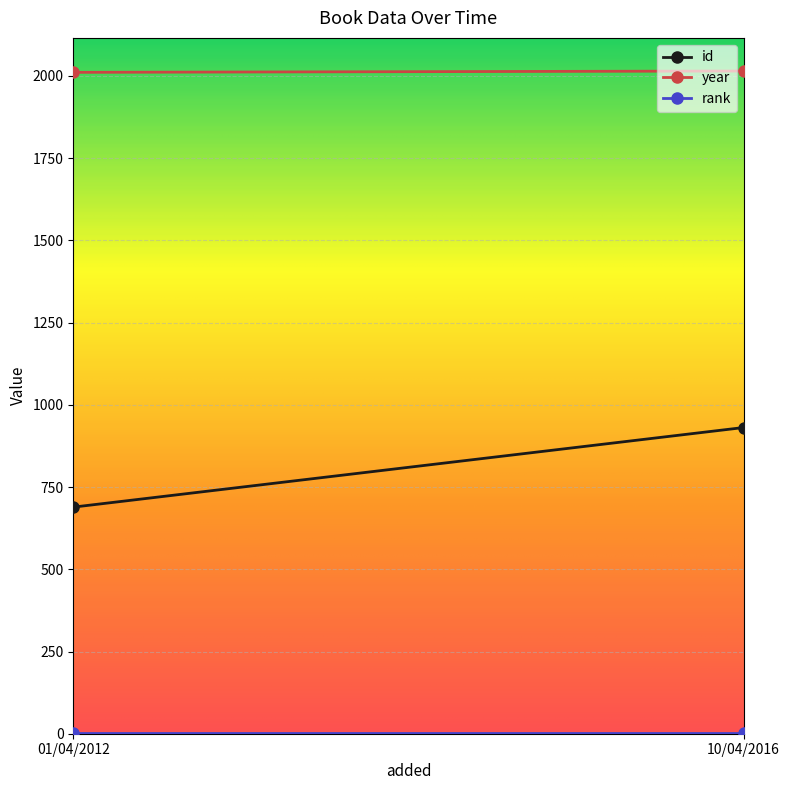

What is the minimum value shown in the chart?

1